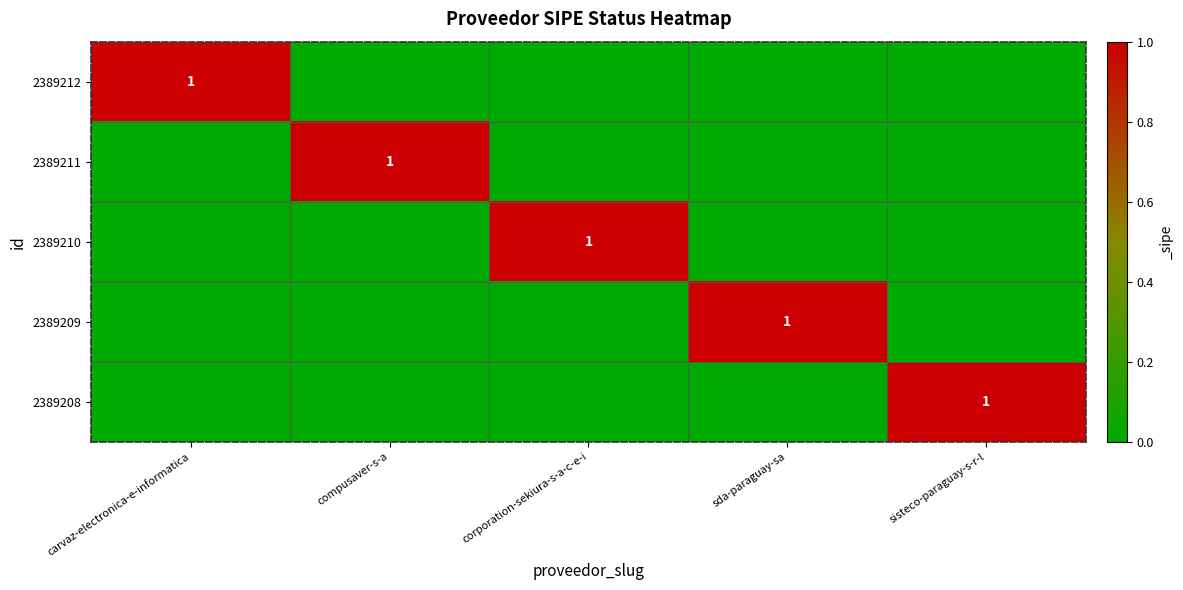

Which label corresponds to the smallest value in the chart?

compusaver-s-a